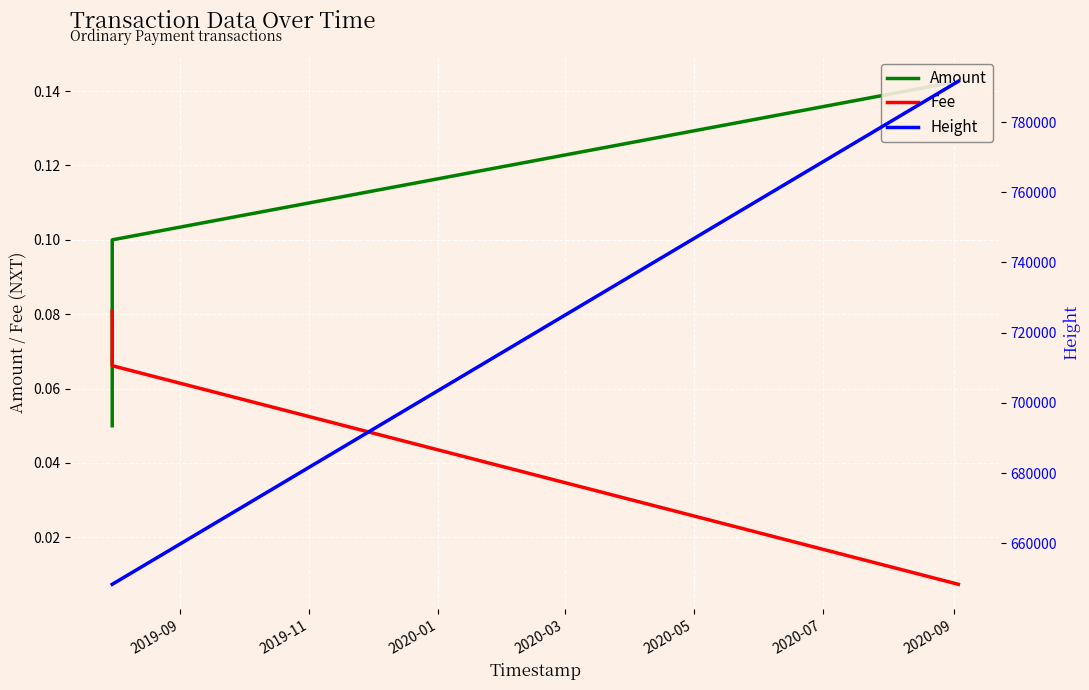

Which series changed the most between 2019-11 and 2020-01?

Height